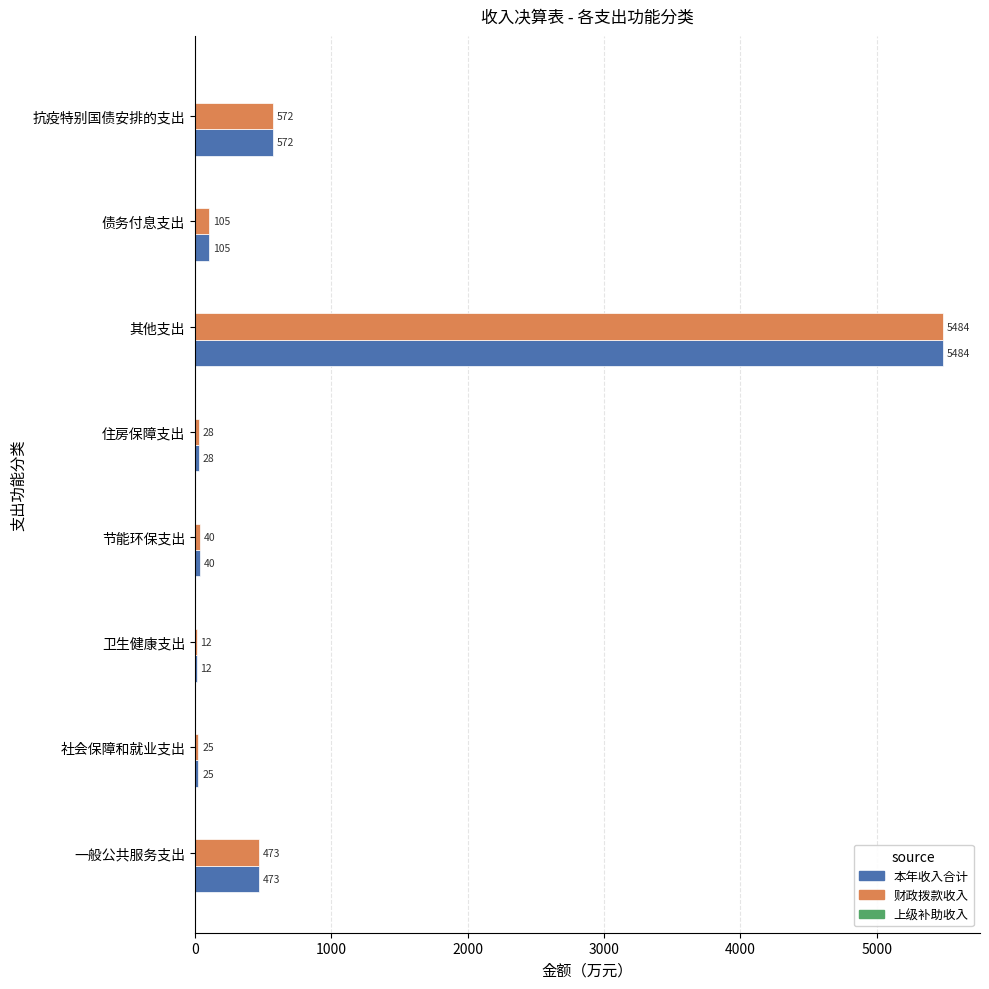

The 本年收入合计 series shows 249.4 at 一般公共服务支出. True or false?

False